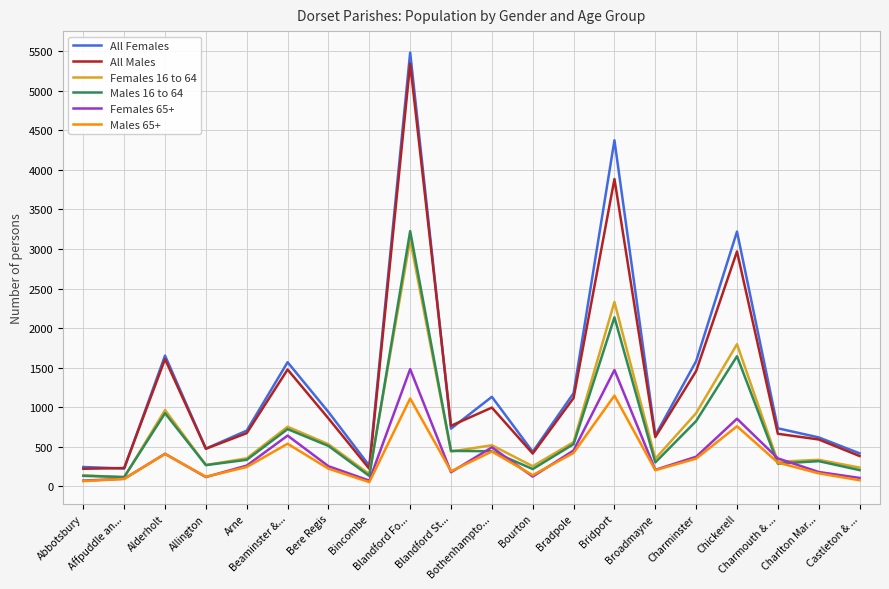

How many lines are shown in the chart?

6